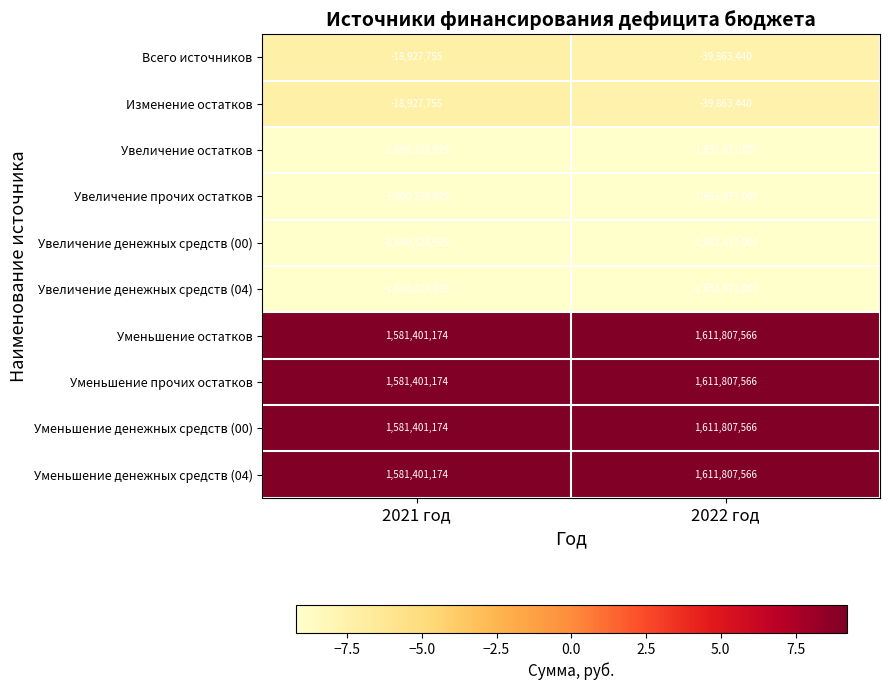

Rank the categories by Увеличение остатков value from lowest to highest.

2022 год, 2021 год